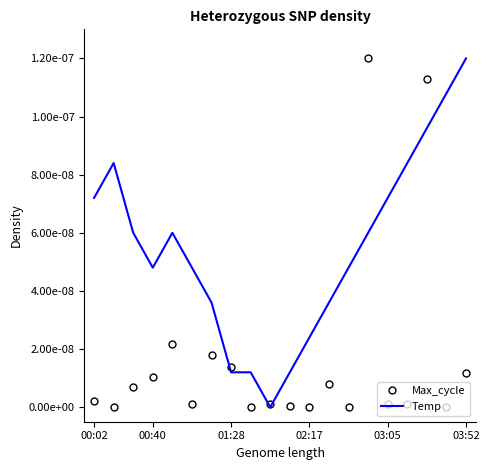

How many times do Max_cycle and Temp cross each other?

8